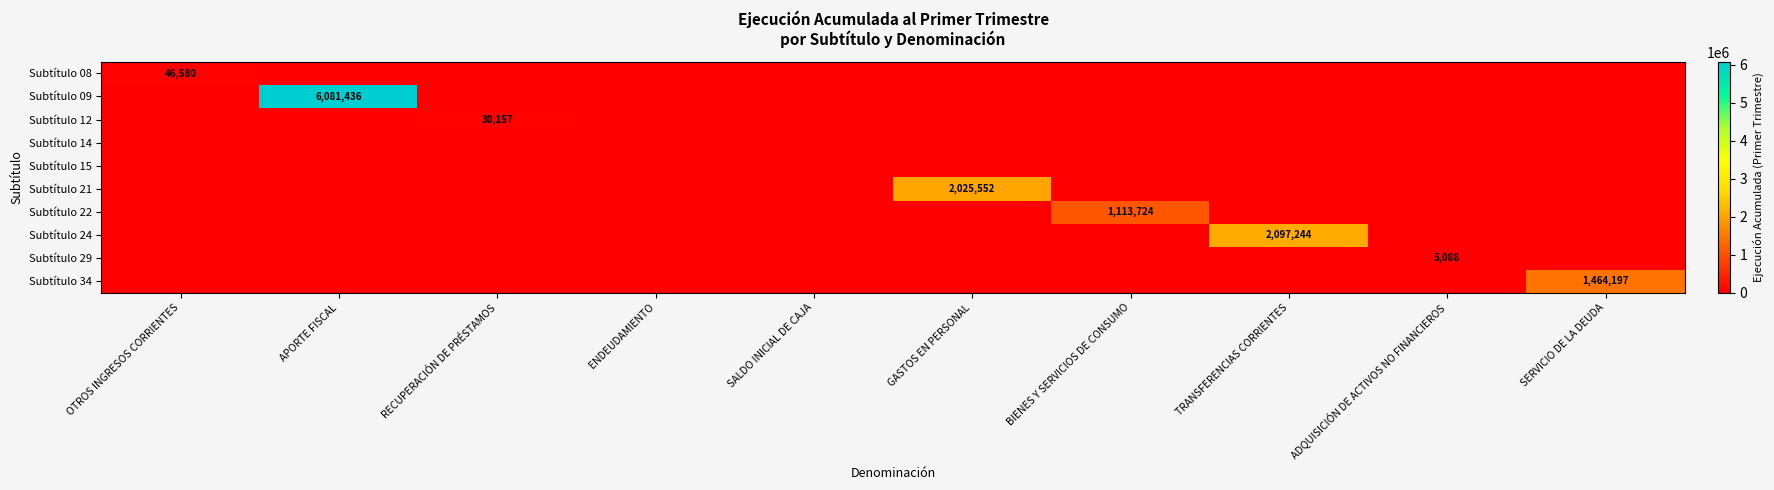

Is it true that Subtítulo 29 equals 3474 at ADQUISICIÓN DE ACTIVOS NO FINANCIEROS?

False